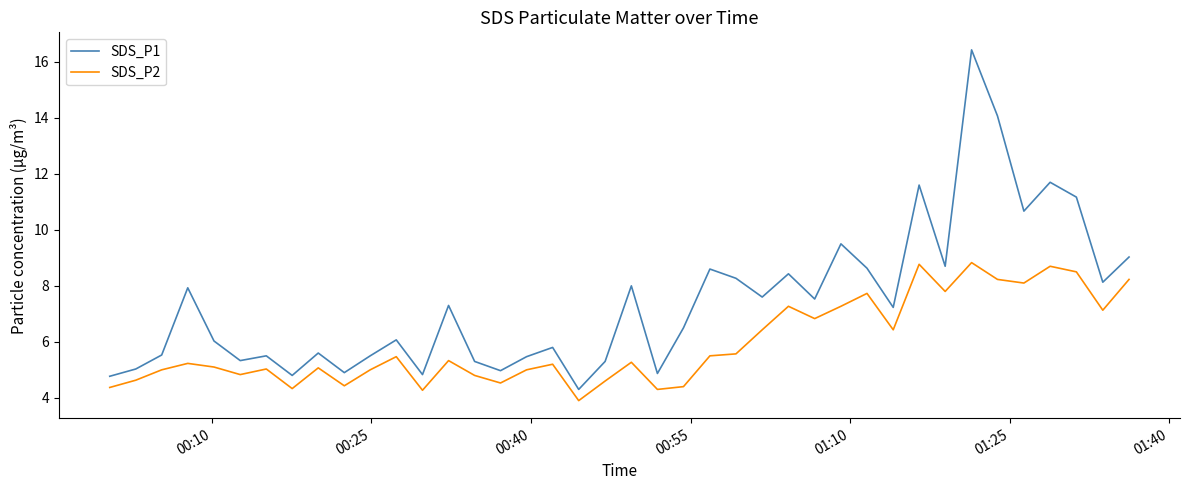

Which series has the largest total across all categories?

SDS_P1